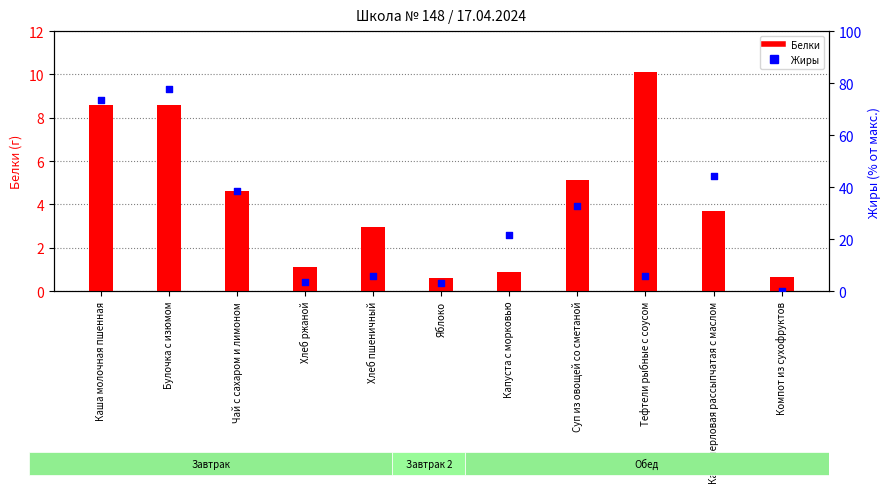

Which series has the widest spread of Y values?

Жиры